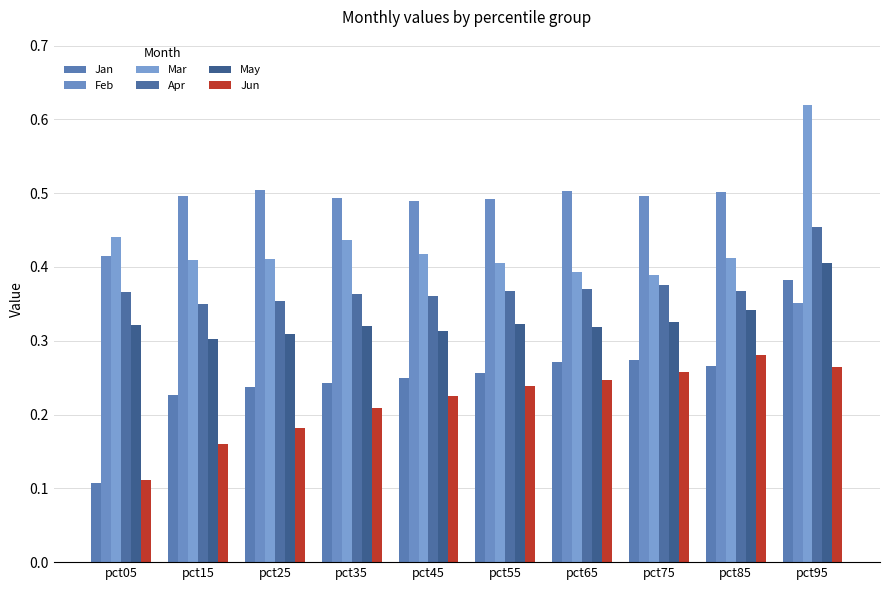

What is the approximate value of Apr at pct25?

0.4